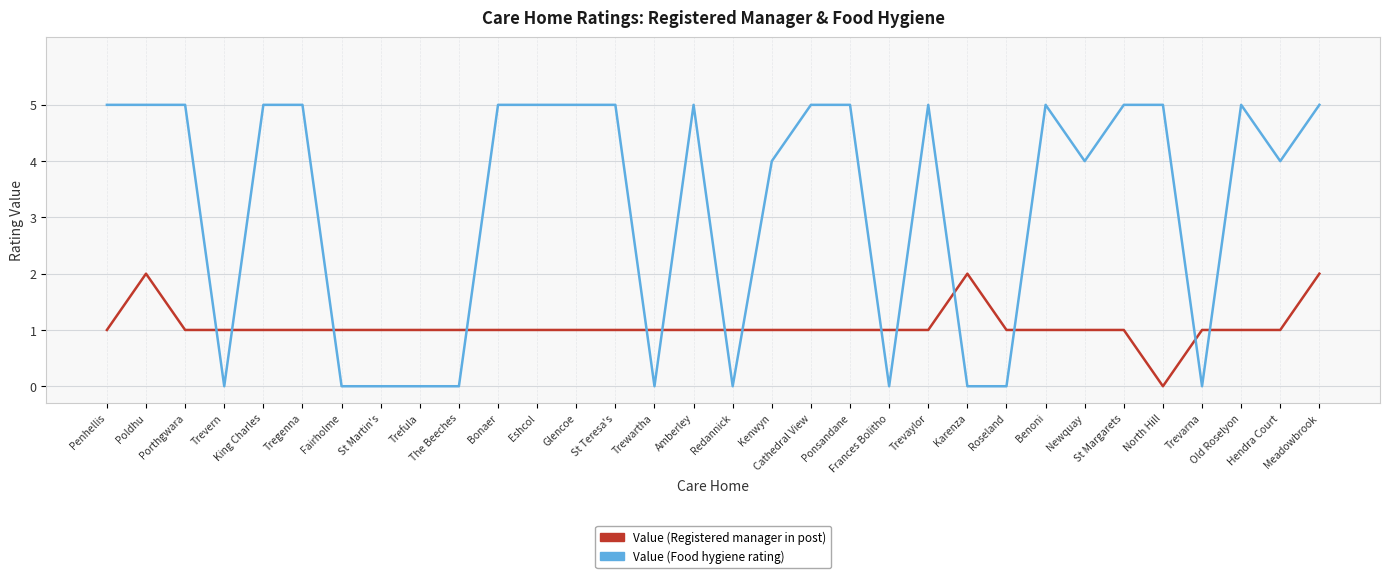

What are all the series names shown in the legend?

Value (Registered manager in post), Value (Food hygiene rating)